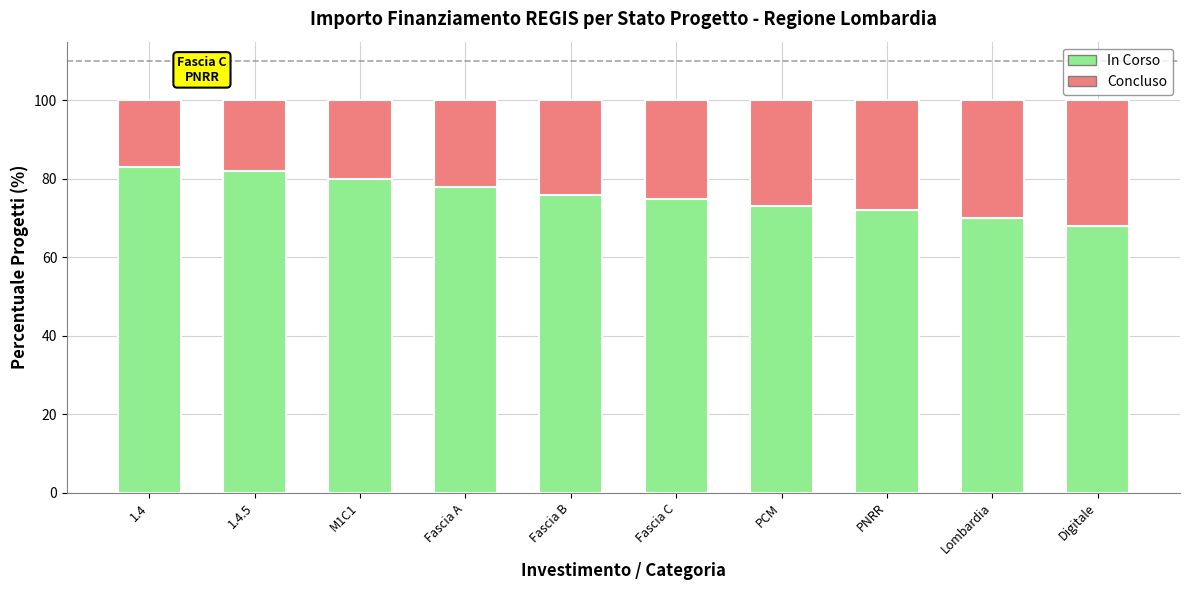

What are all the series names shown in the legend?

In Corso, Concluso